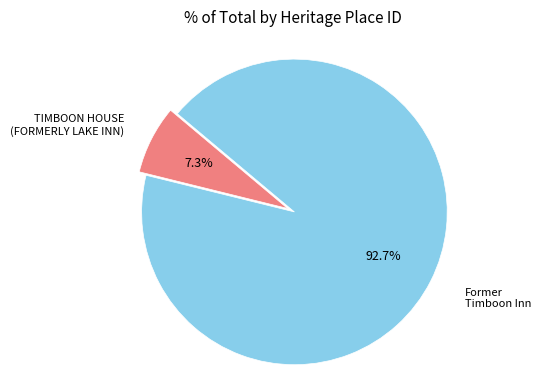

Rank the categories by value from lowest to highest.

TIMBOON HOUSE (FORMERLY LAKE INN), Former Timboon Inn